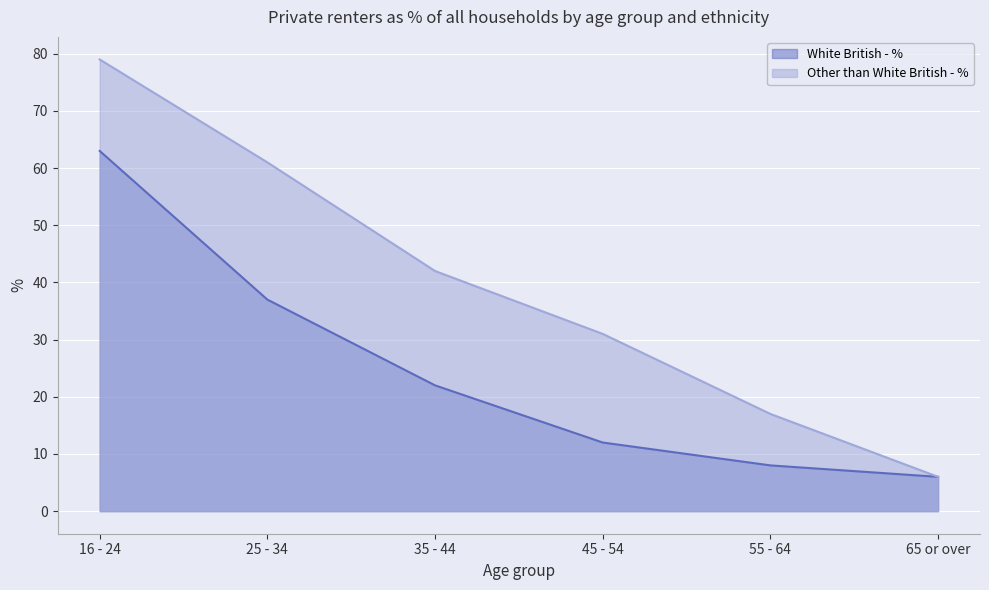

Which series has the largest total across all categories?

Other than White British - %